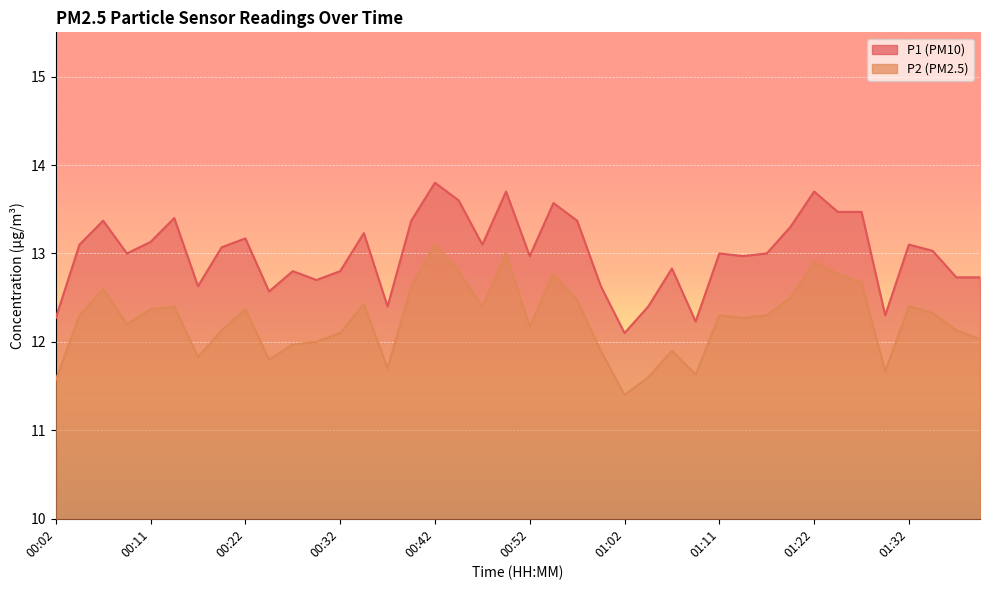

True or false: P1 and P2 cross at least once.

False